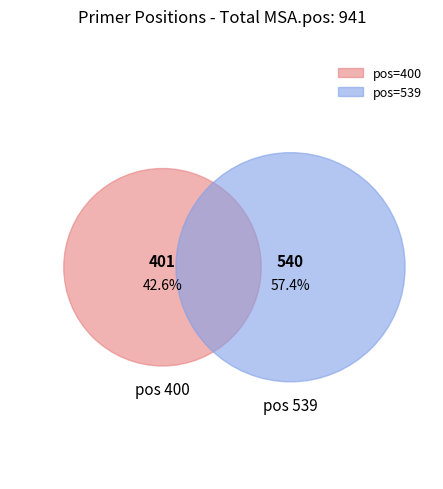

To the nearest percent, what is the average slice percentage?

50%